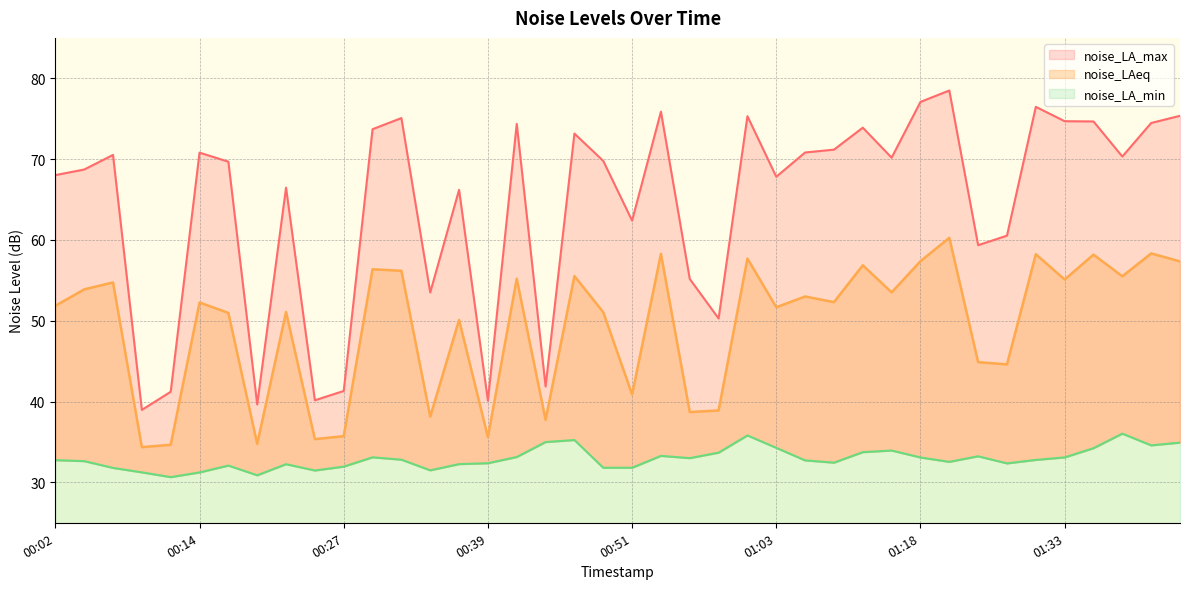

What is the spread (max minus min) of values at 00:19?

8.8